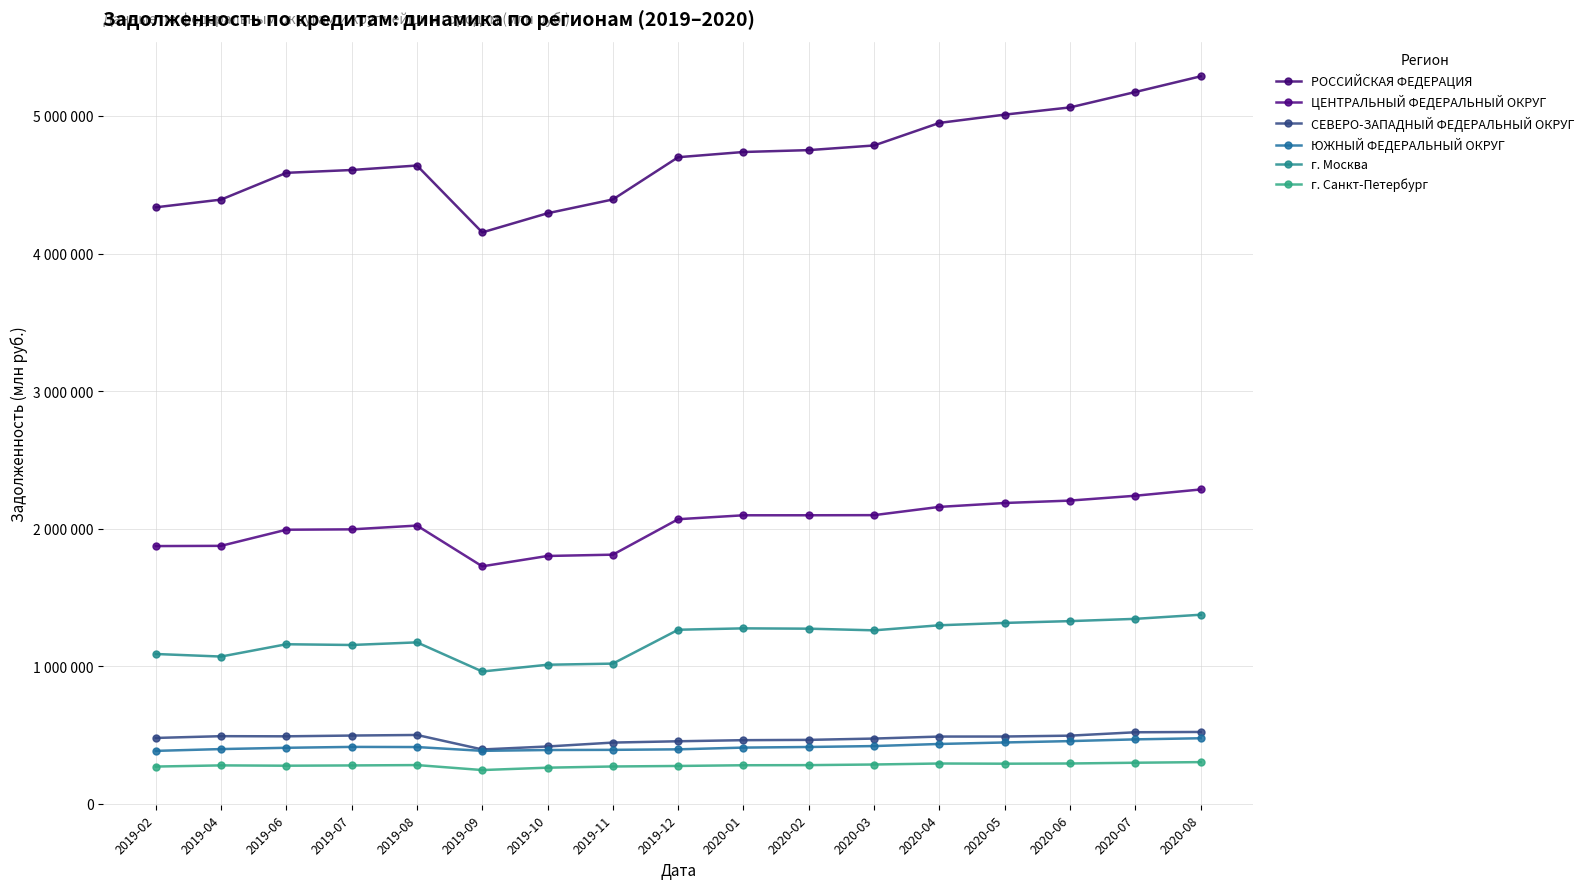

How many interior local valleys does the г. Санкт-Петербург series have?

3